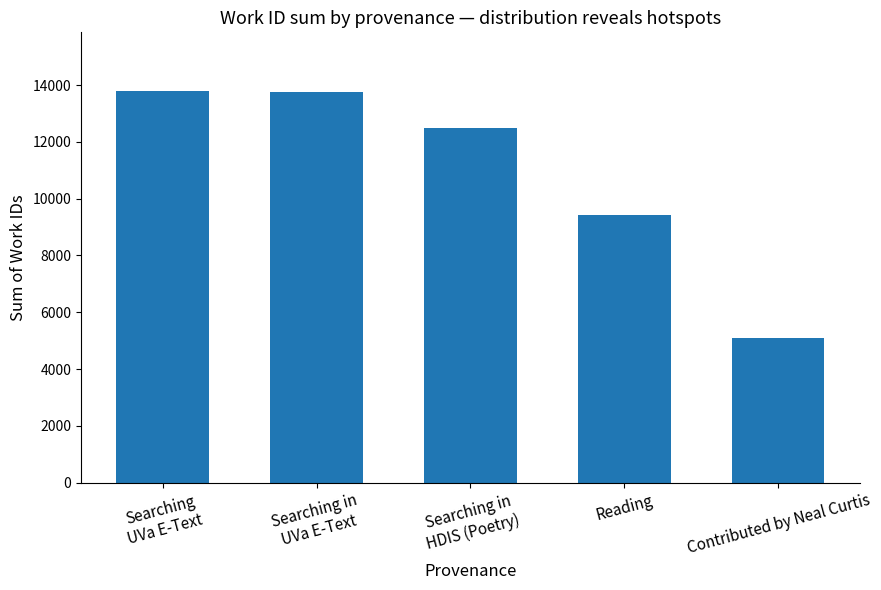

What is the value of the 5th bar from the left?

5088